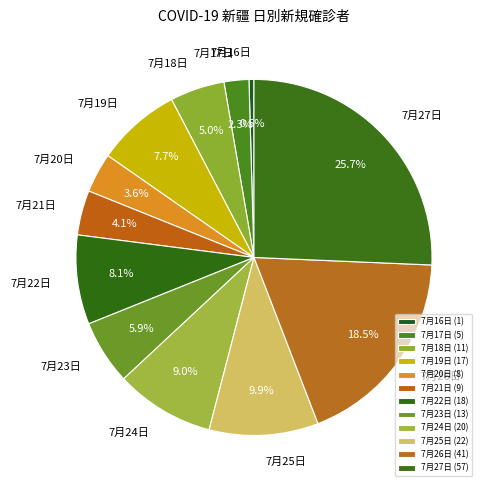

Which has a higher value, 7月24日 or 7月18日?

7月24日